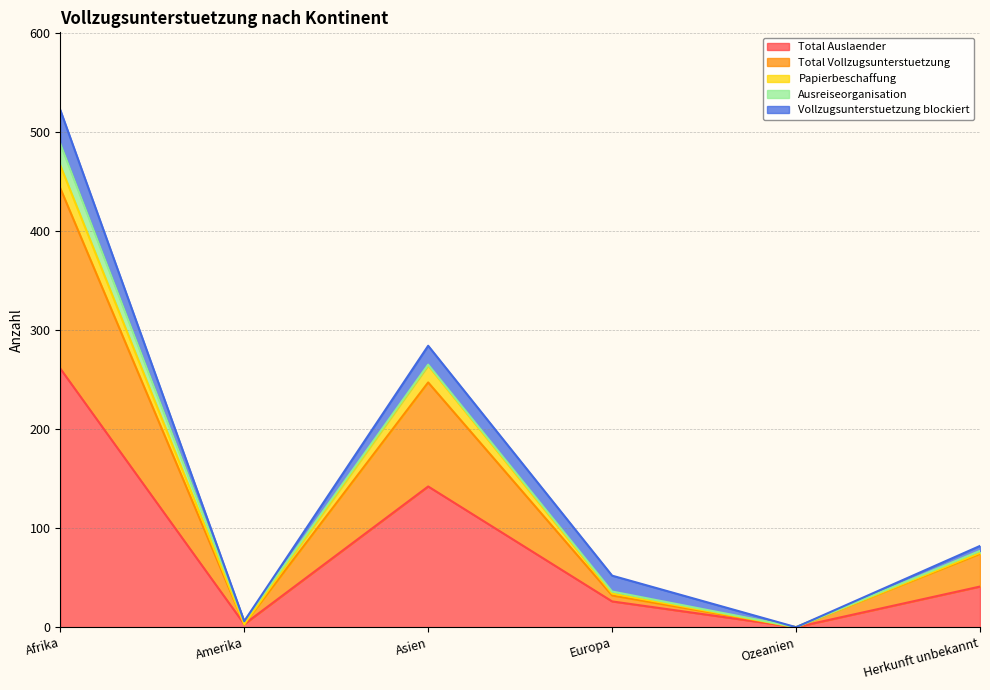

Does the chart have visible grid lines?

Yes